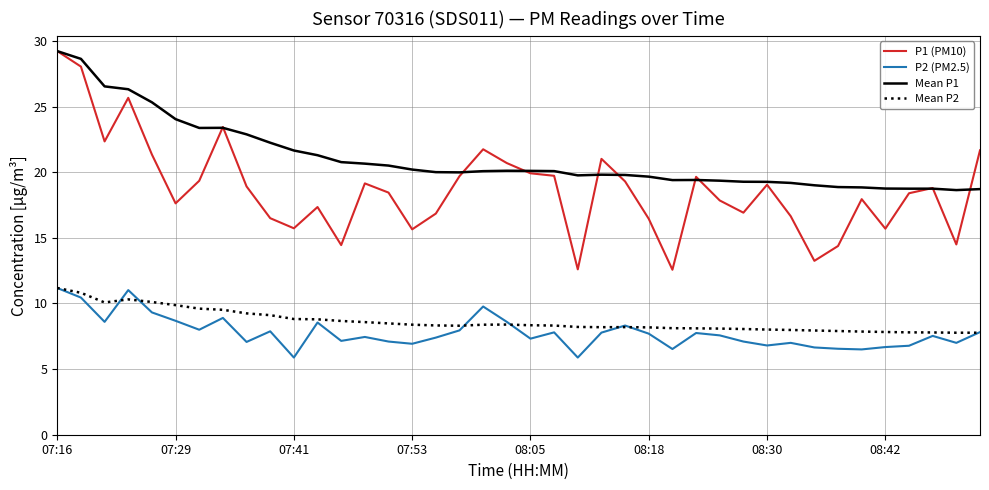

Which series has the largest total across all categories?

Mean P1